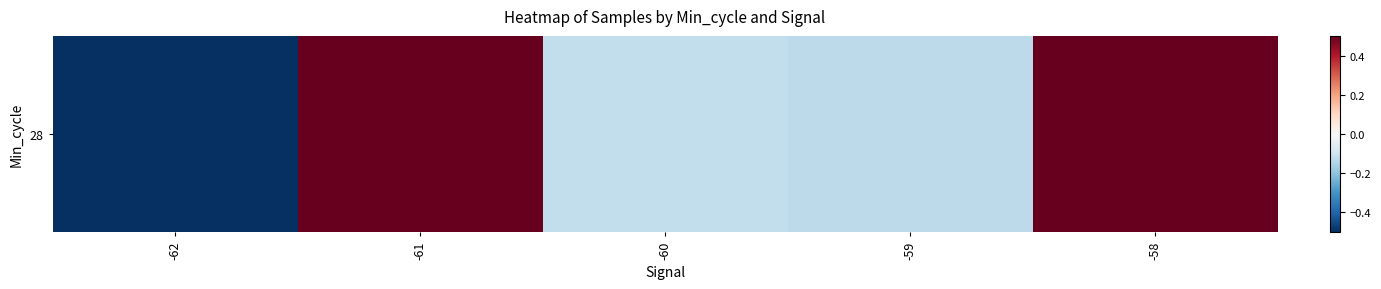

Is it true that the value at -60 is -0.1?

False